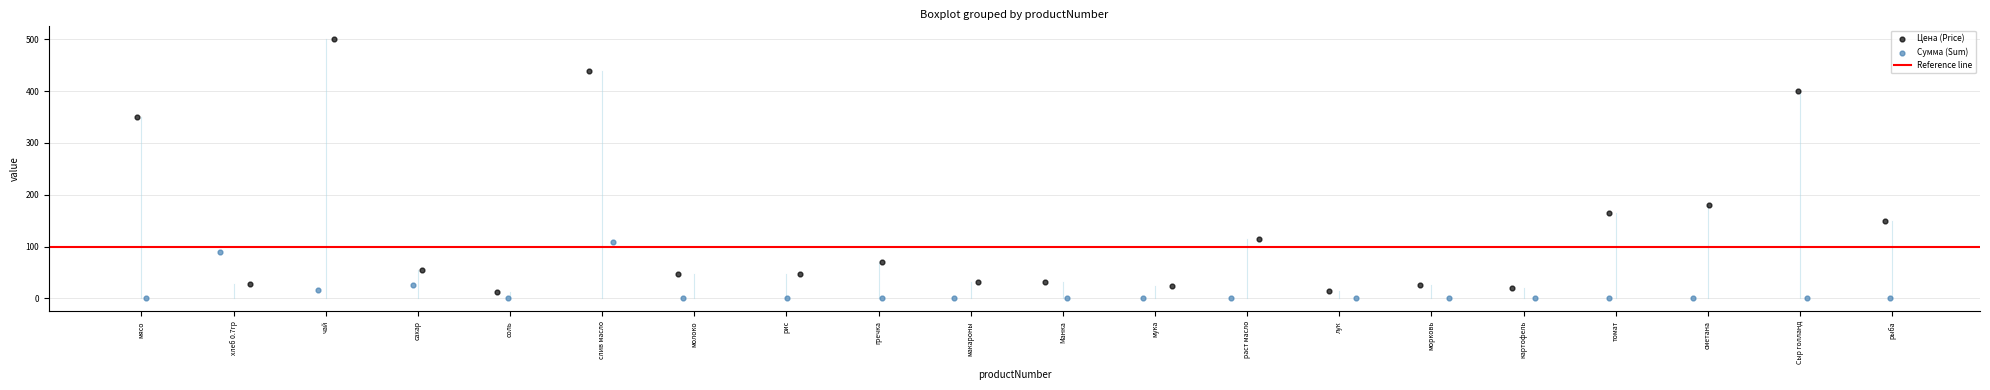

Which series reaches the maximum Y coordinate?

Цена (Price)